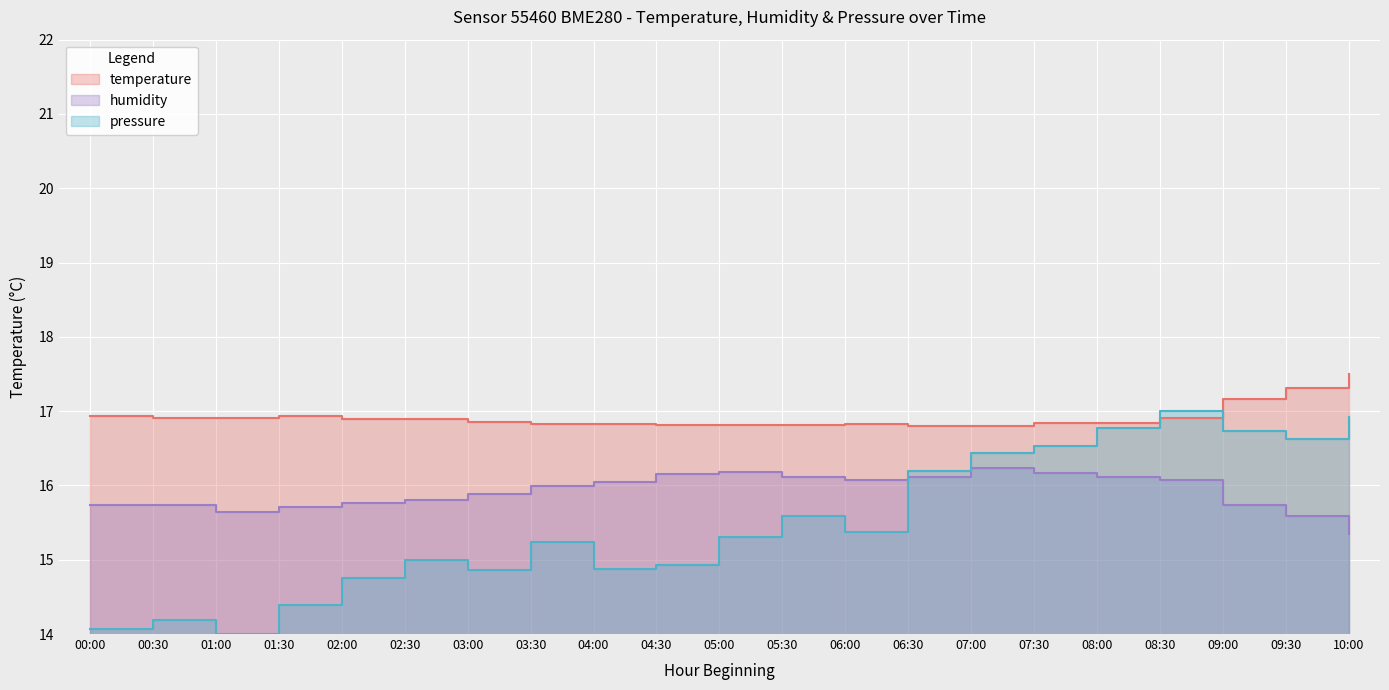

How many data points in pressure_norm are less than 15?

9